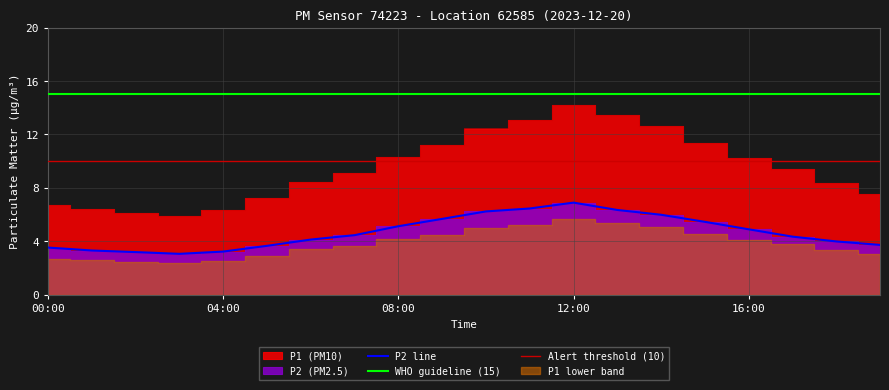

What value does the P1 series have at 02:00?

6.1